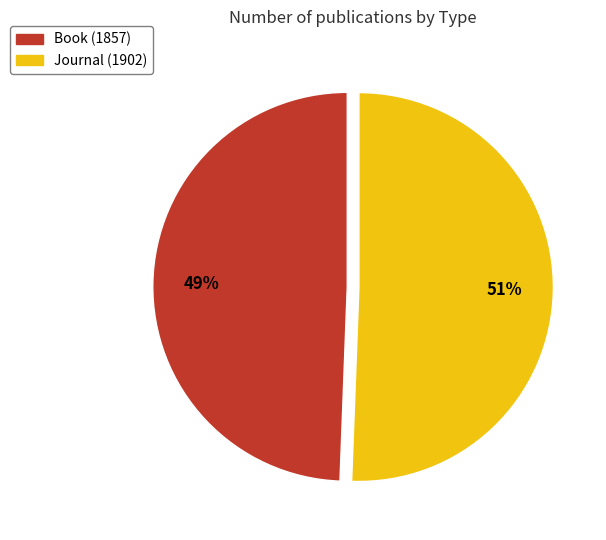

To the nearest percent, what is the combined percentage of Book and Journal?

100%